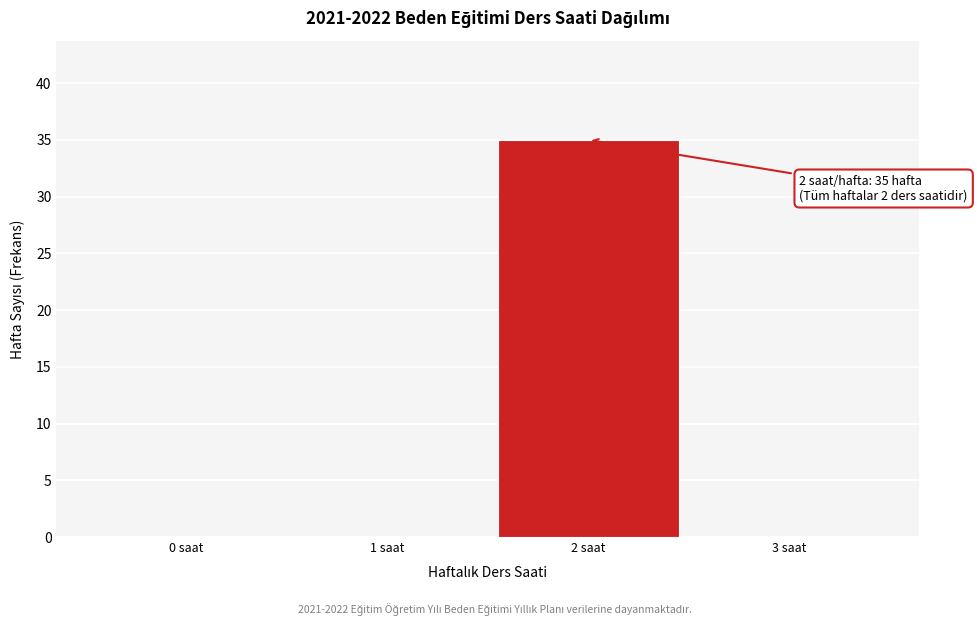

Reading right to left, extract all data points from this chart.

3 saat=0	2 saat=35	1 saat=0	0 saat=0